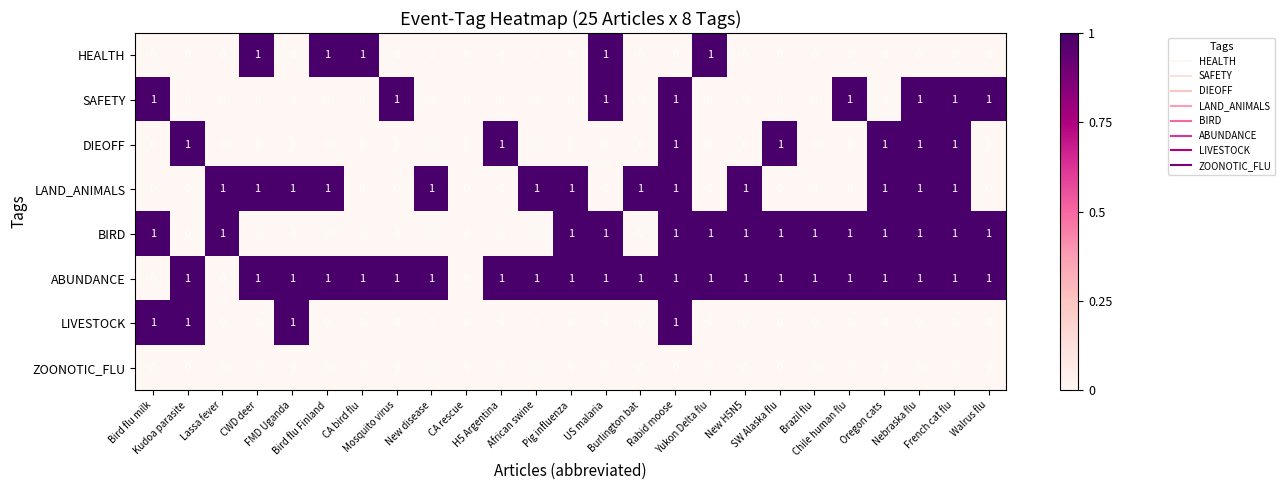

Which series has the largest total across all categories?

ABUNDANCE